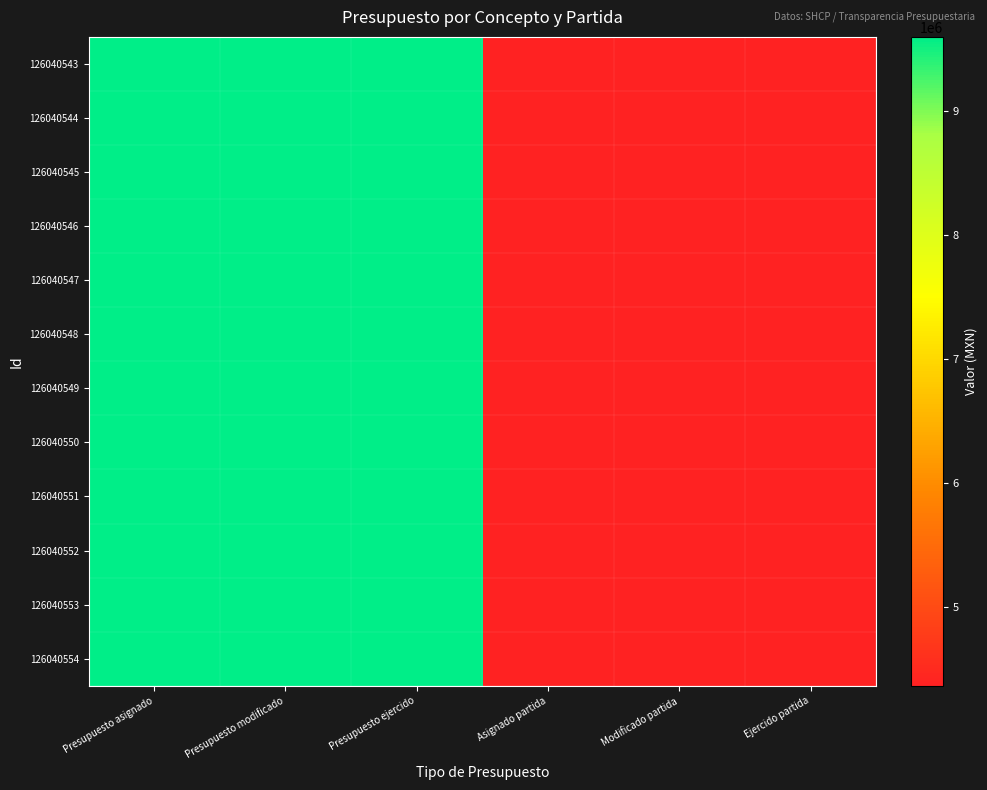

At which category is the sum across all series the highest?

Presupuesto asignado